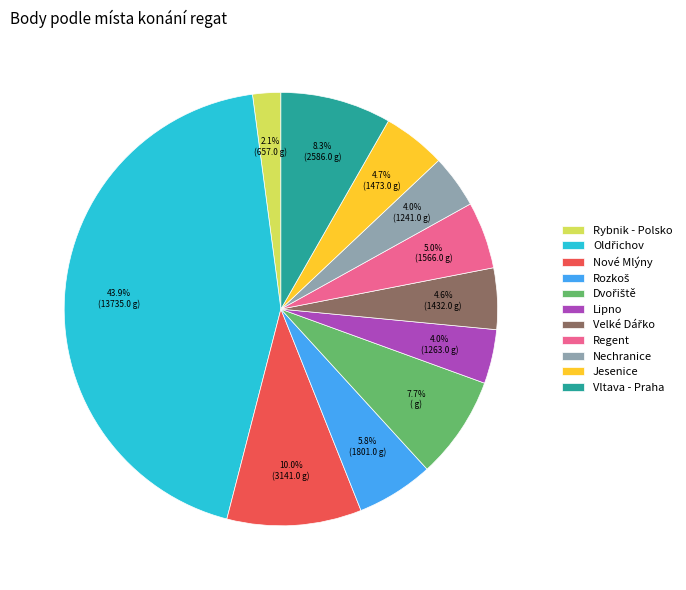

Is there a majority slice in this chart?

No